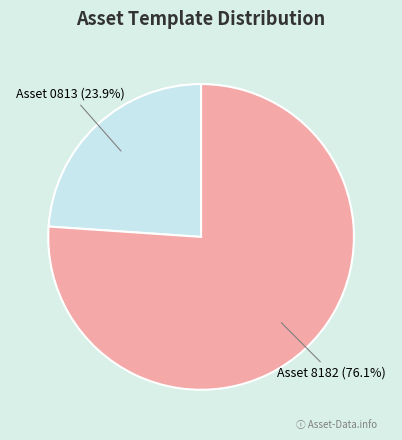

Is there any slice that represents more than half of the pie?

Yes